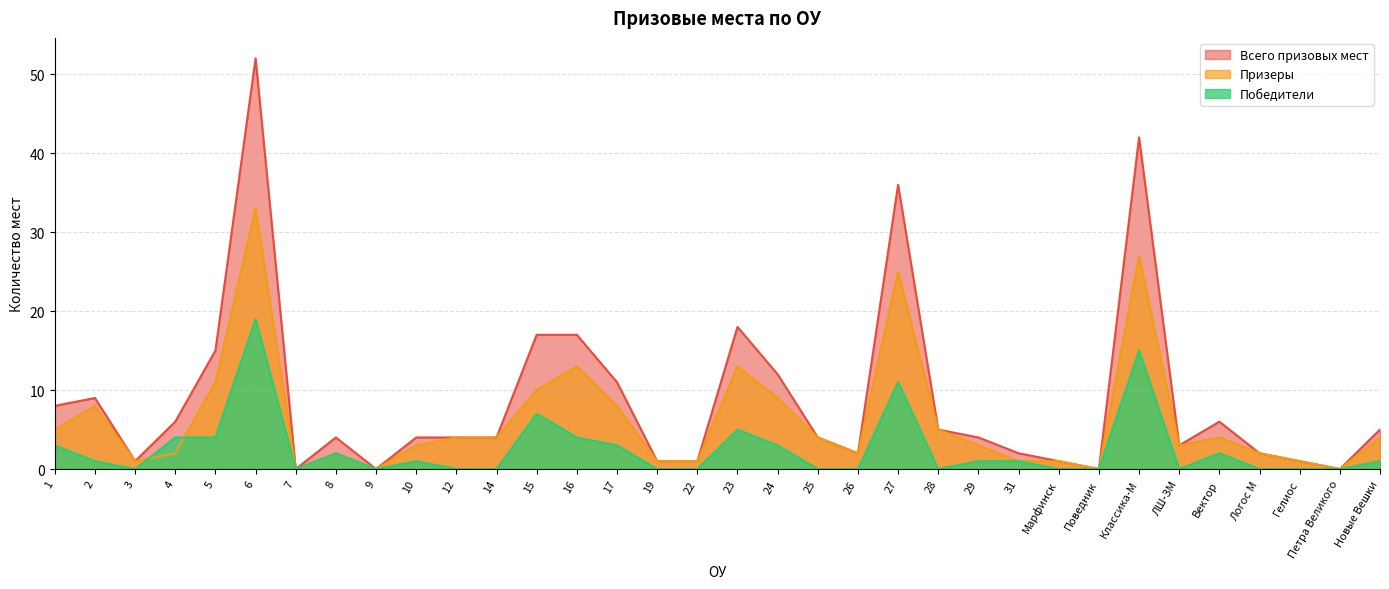

What is the value of the Призеры point at the 29th from the left?

3